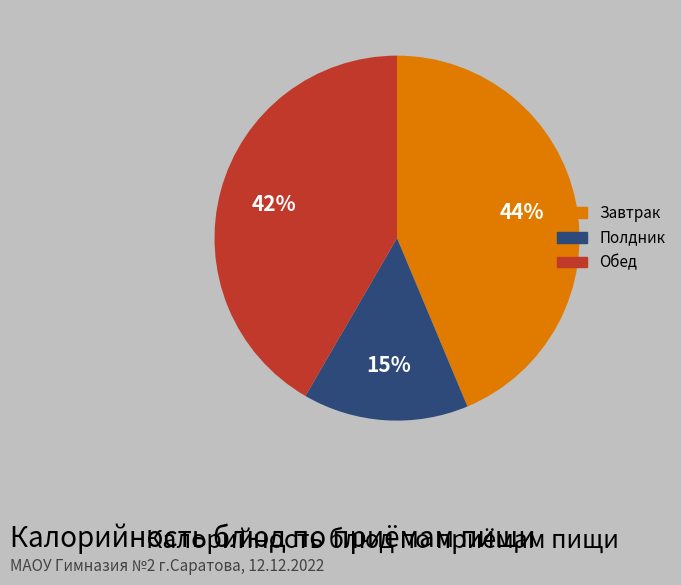

Does any single category account for the majority?

No